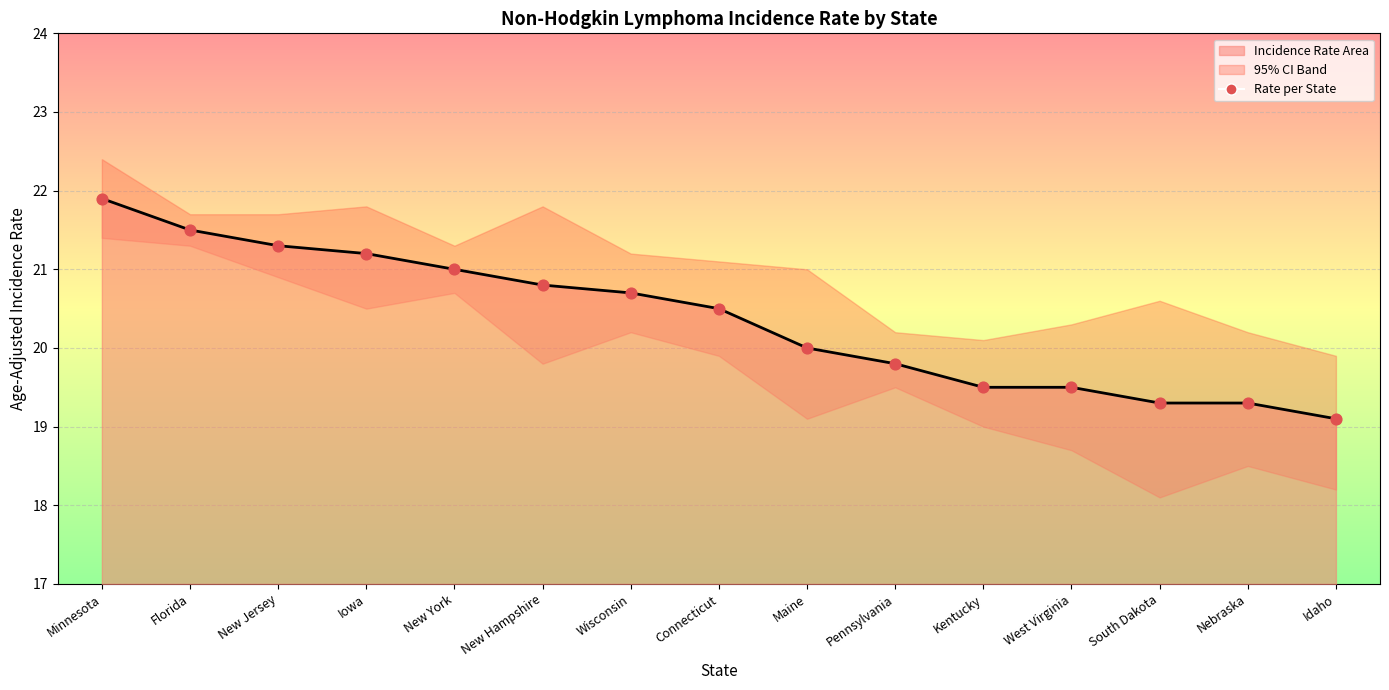

What is the ratio of the value at Florida to the value at New Jersey?

1.0